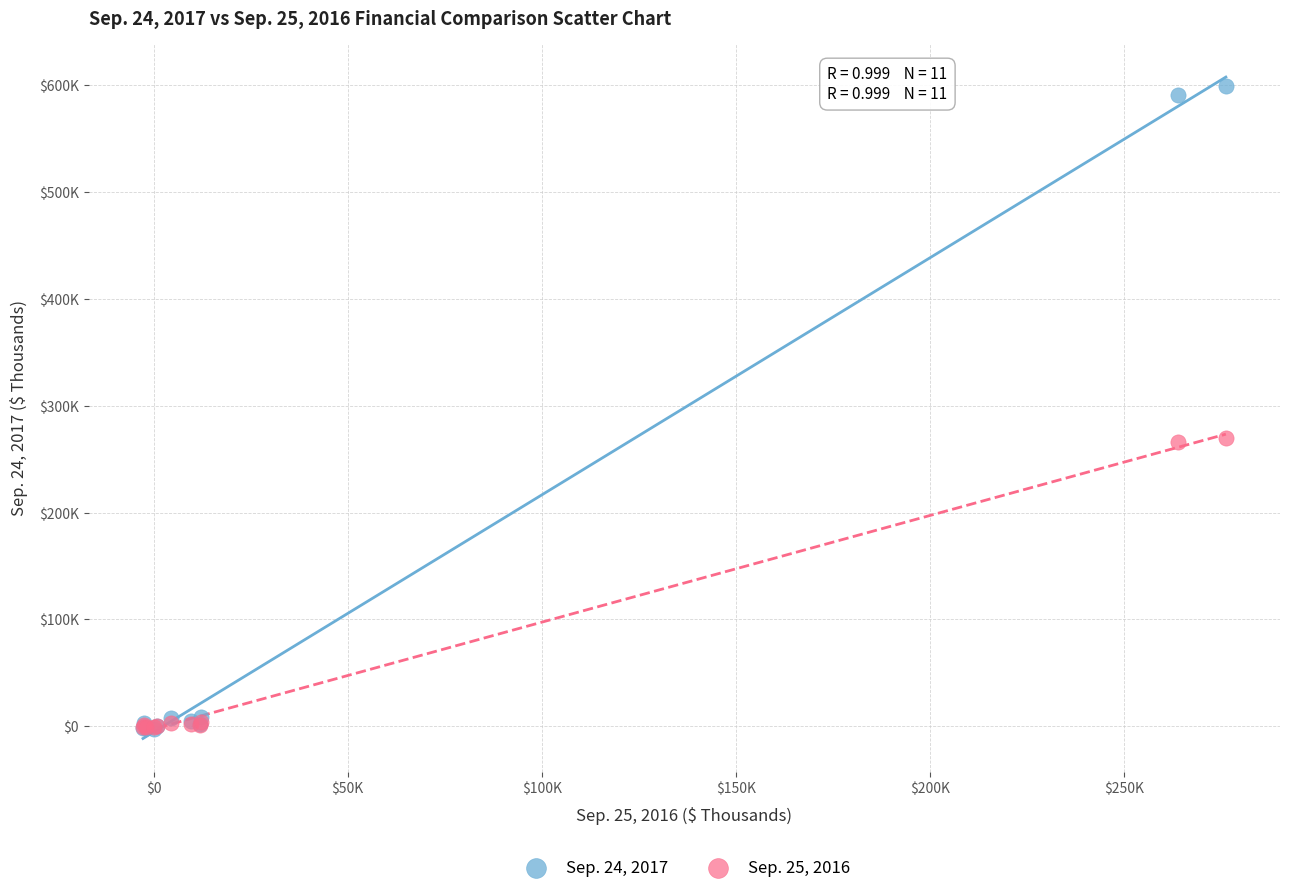

Which series has the widest spread of Y values?

Sep. 24, 2017